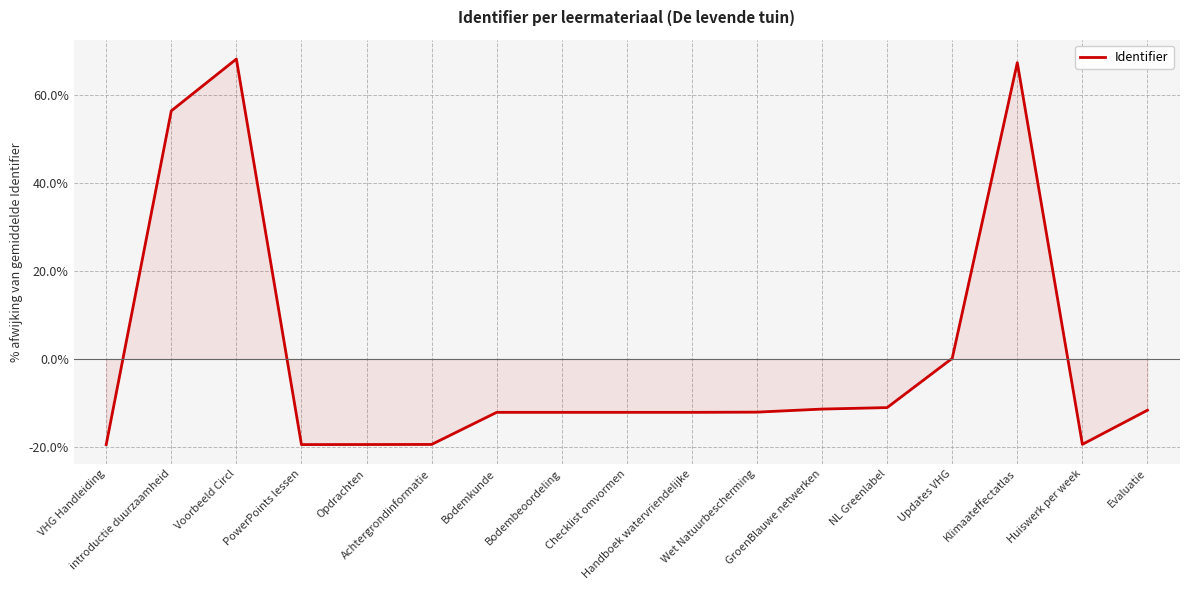

What is the minimum value shown in the chart?

-19.5